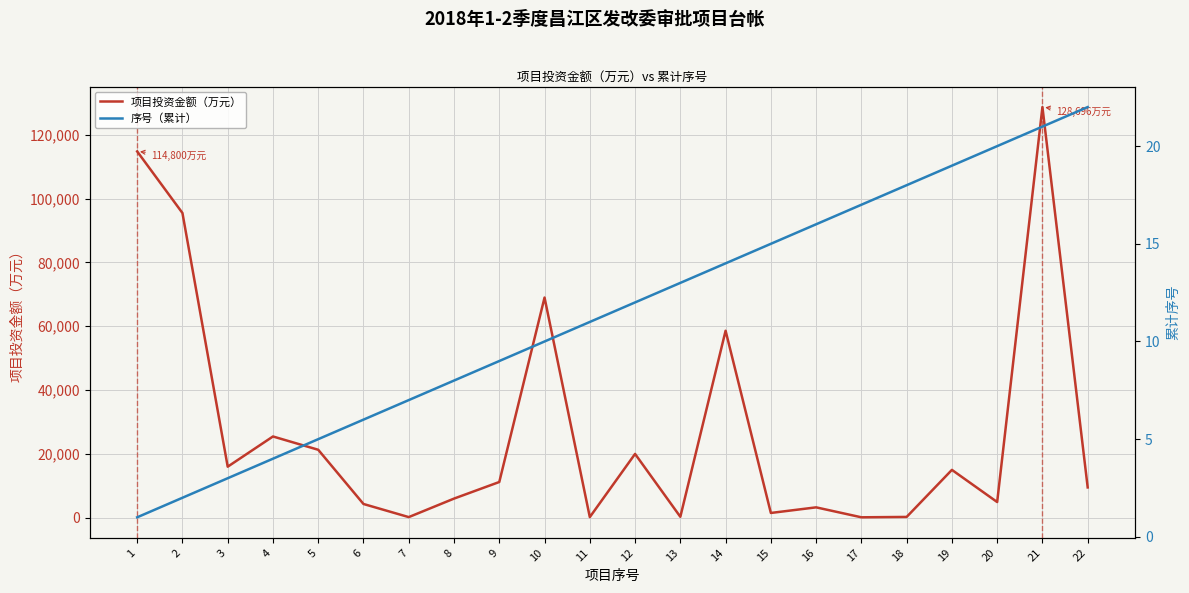

How many lines are shown in the chart?

2